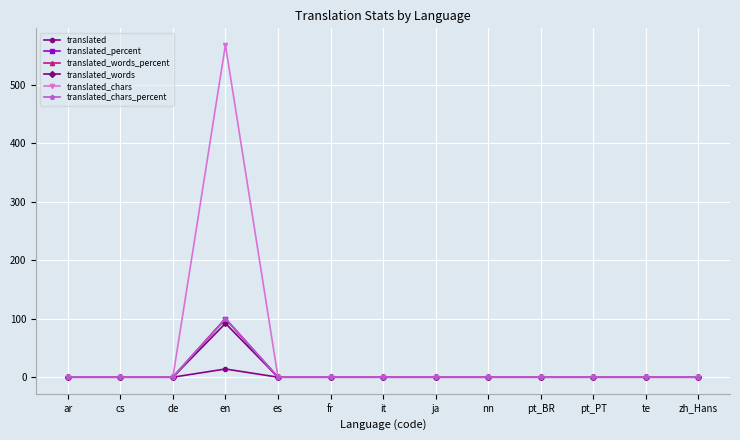

Is this an area chart (filled region under the line)?

No